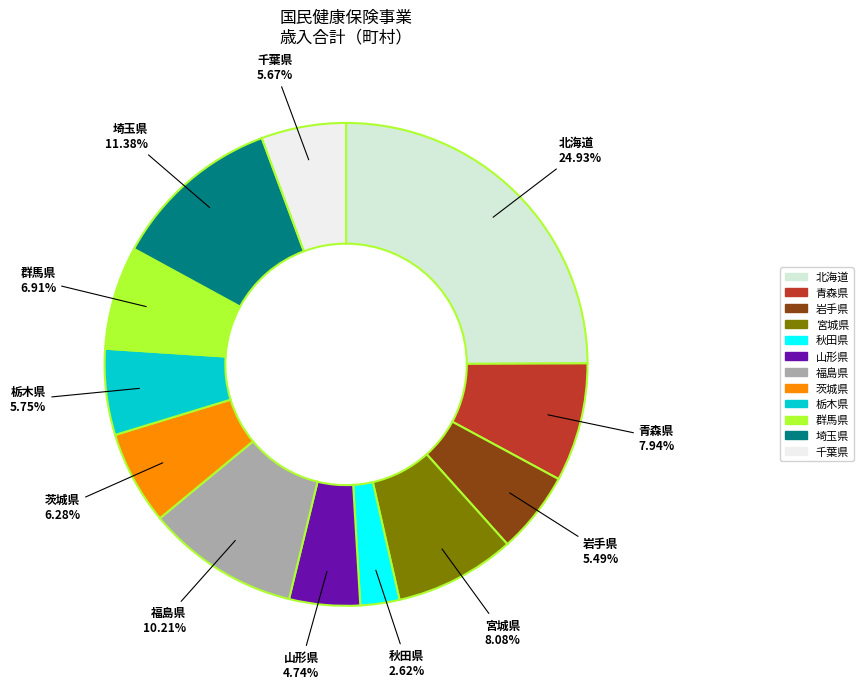

To the nearest percent, what is the difference between the largest and smallest slice percentages?

22%